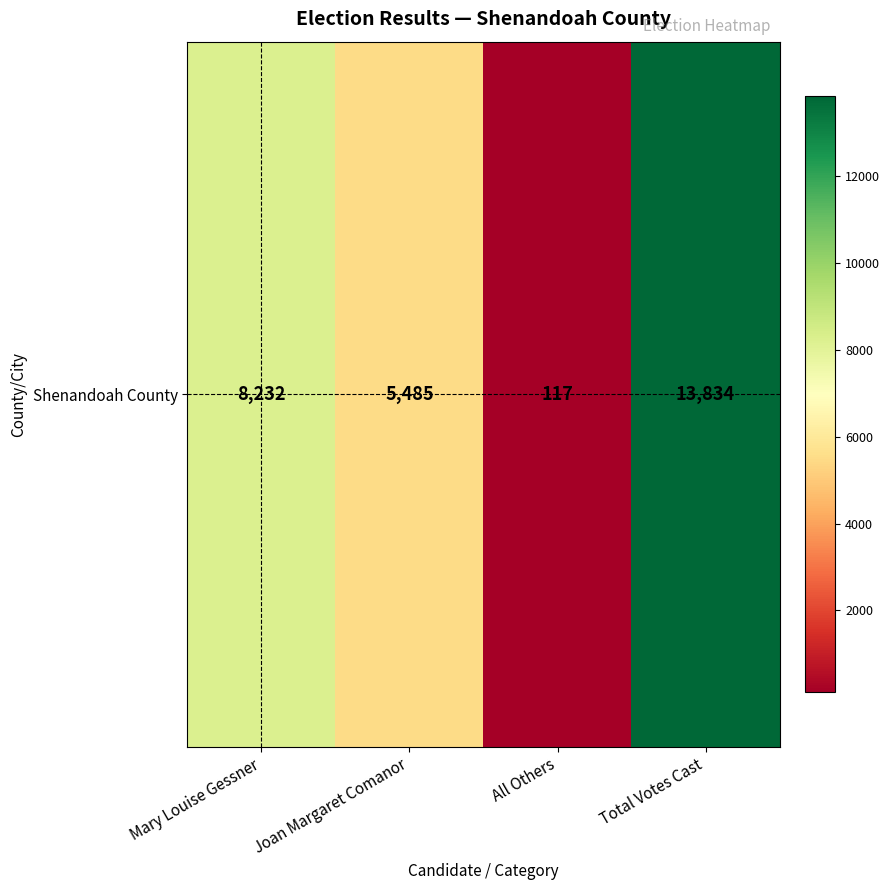

Rank the categories by value from lowest to highest.

All Others, Joan Margaret Comanor, Mary Louise Gessner, Total Votes Cast